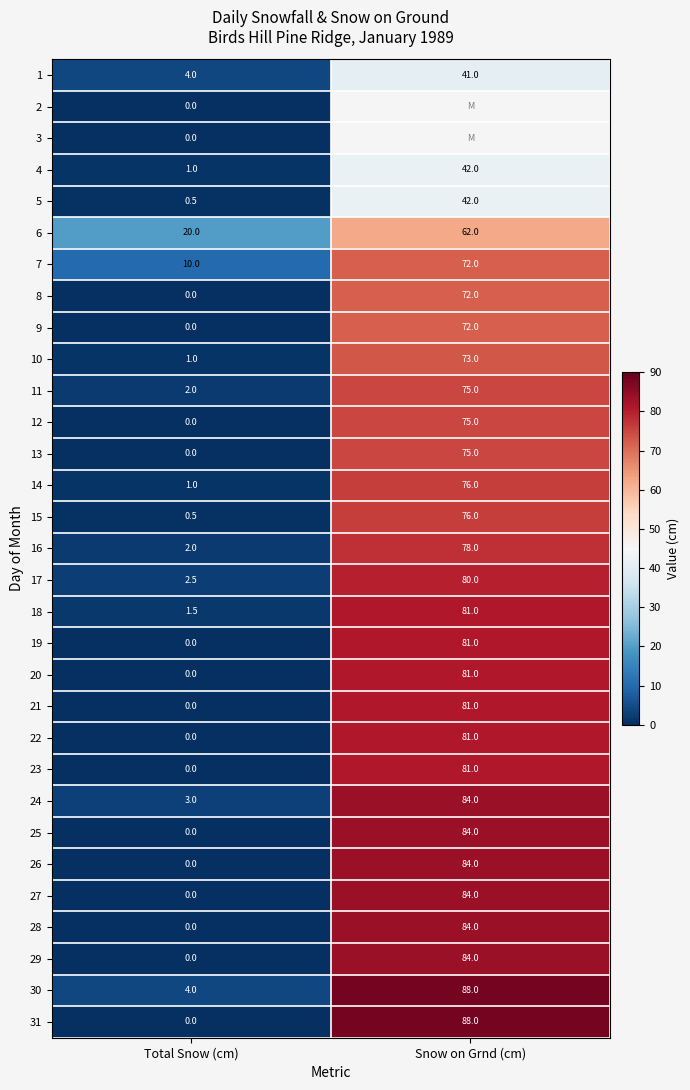

Rank the categories by 27 value from highest to lowest.

Snow on Grnd (cm), Total Snow (cm)